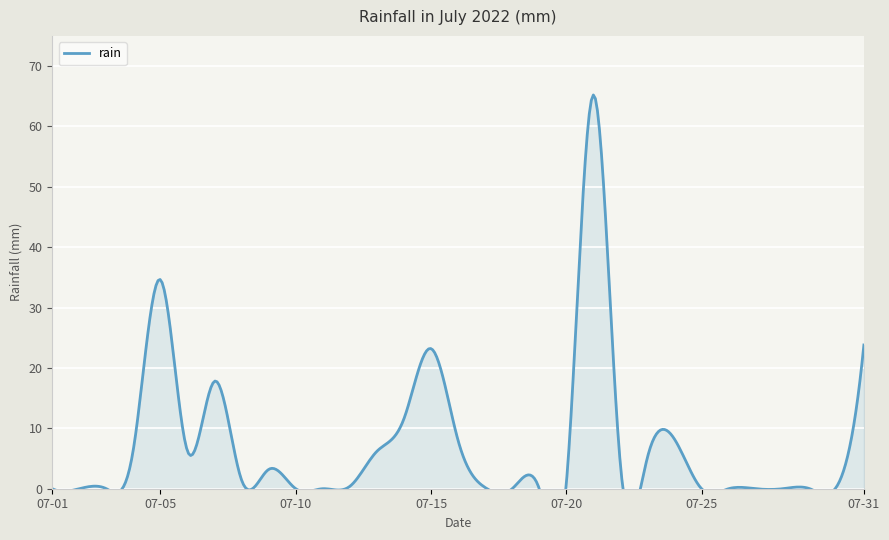

Between 2022-07-29 and 2022-07-05, which is larger?

2022-07-05